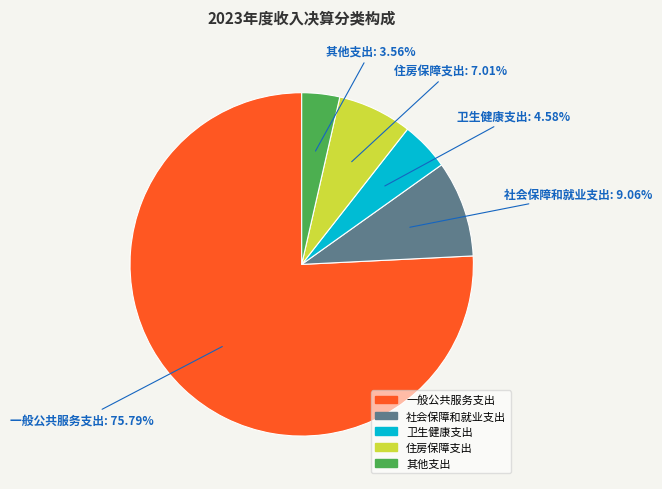

Does 社会保障和就业支出 represent more than half of the total?

No